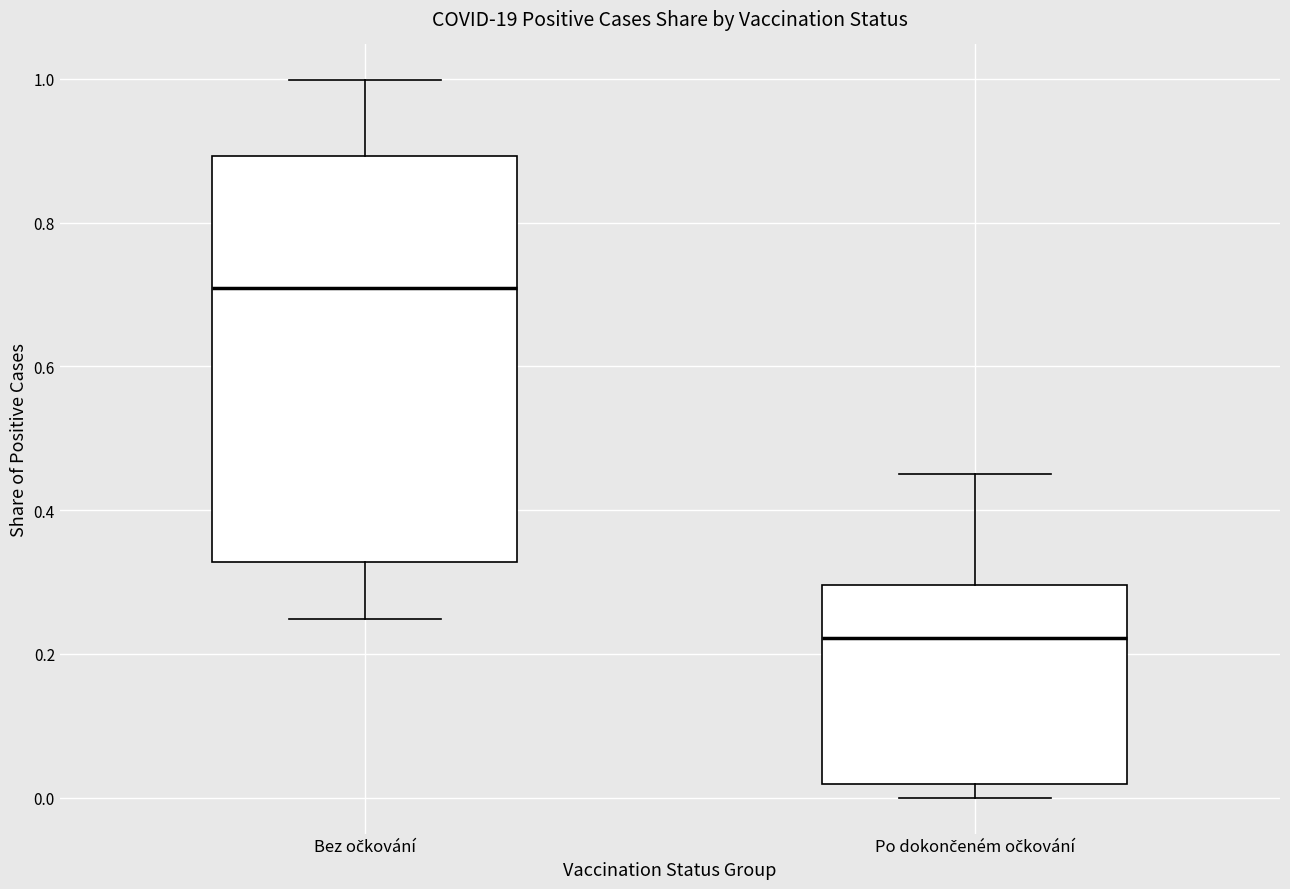

Which box is the tallest, from its lower edge to its upper edge?

Bez očkování